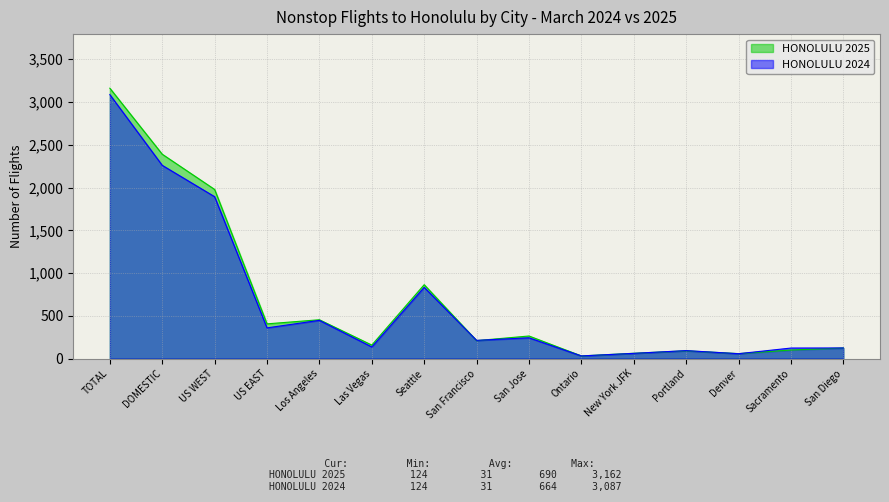

Between San Francisco and Denver, which is larger?

San Francisco